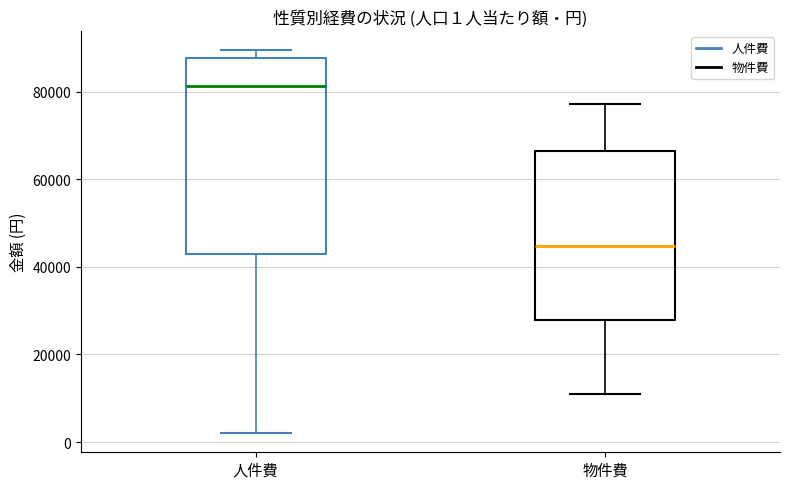

Comparing the boxes themselves (not the whiskers), which one is the tallest?

人件費